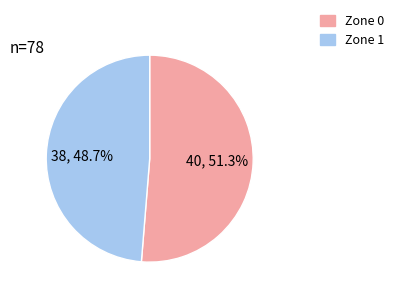

Which slice is the largest?

Zone 0